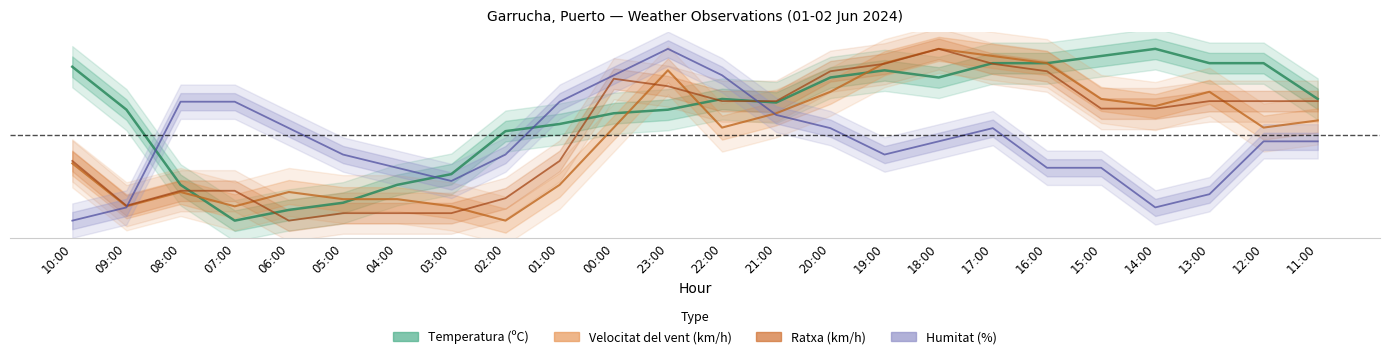

Reading left to right, what are all the values shown in this chart?

Temperatura (ºC): 10:00=0.9	09:00=0.6	08:00=0.2	07:00=0.0	06:00=0.1	05:00=0.1	04:00=0.2	03:00=0.3	02:00=0.5	01:00=0.6	00:00=0.6	23:00=0.6	22:00=0.7	21:00=0.7	20:00=0.8	19:00=0.9	18:00=0.8	17:00=0.9	16:00=0.9	15:00=1.0	14:00=1.0	13:00=0.9	12:00=0.9	11:00=0.7
Velocitat del vent (km/h): 10:00=0.3	09:00=0.1	08:00=0.2	07:00=0.1	06:00=0.2	05:00=0.1	04:00=0.1	03:00=0.1	02:00=0.0	01:00=0.2	00:00=0.5	23:00=0.9	22:00=0.5	21:00=0.6	20:00=0.8	19:00=0.9	18:00=1.0	17:00=1.0	16:00=0.9	15:00=0.7	14:00=0.7	13:00=0.8	12:00=0.5	11:00=0.6
Ratxa (km/h): 10:00=0.3	09:00=0.1	08:00=0.2	07:00=0.2	06:00=0.0	05:00=0.0	04:00=0.0	03:00=0.0	02:00=0.1	01:00=0.3	00:00=0.8	23:00=0.8	22:00=0.7	21:00=0.7	20:00=0.9	19:00=0.9	18:00=1.0	17:00=0.9	16:00=0.9	15:00=0.7	14:00=0.7	13:00=0.7	12:00=0.7	11:00=0.7
Humitat (%): 10:00=0.0	09:00=0.1	08:00=0.7	07:00=0.7	06:00=0.5	05:00=0.4	04:00=0.3	03:00=0.2	02:00=0.4	01:00=0.7	00:00=0.8	23:00=1.0	22:00=0.8	21:00=0.6	20:00=0.5	19:00=0.4	18:00=0.5	17:00=0.5	16:00=0.3	15:00=0.3	14:00=0.1	13:00=0.2	12:00=0.5	11:00=0.5